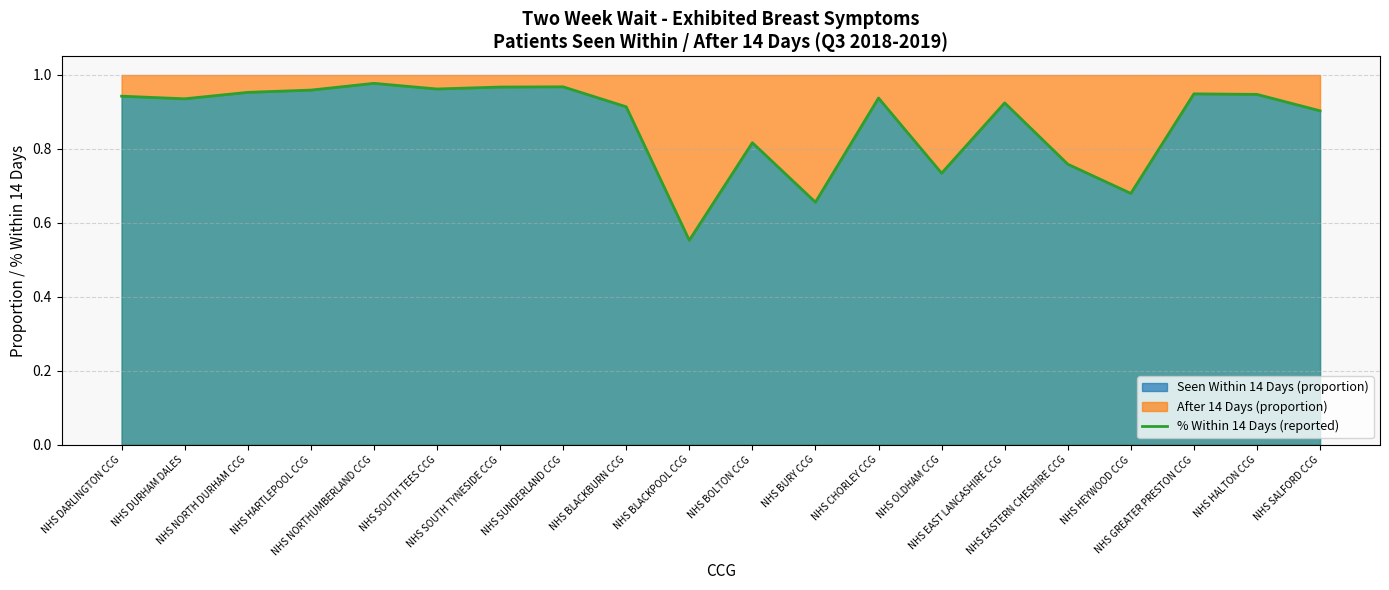

The chart shows a value of 0.2 at NHS BOLTON CCG. True or false?

False